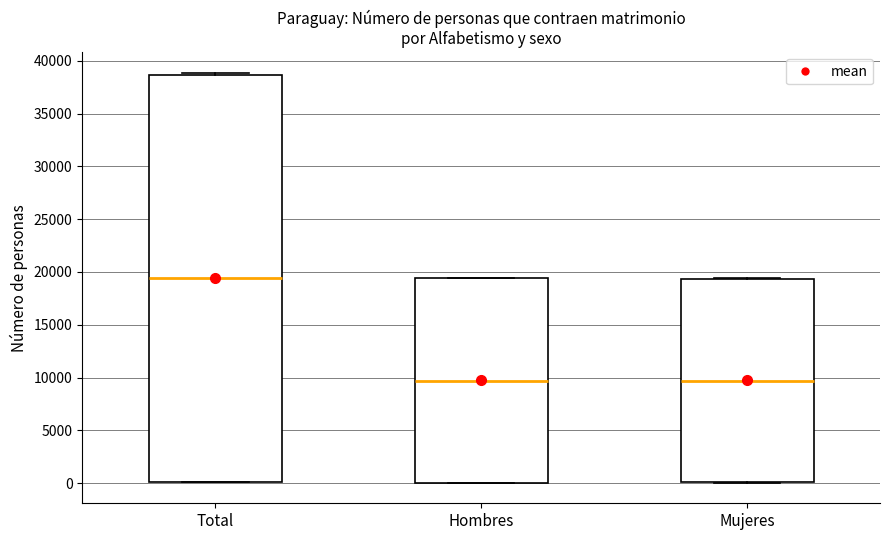

Reading left to right, read every box against the y-axis: the position of its median line, the range the box covers, and the ends of its whiskers. The values are not printed on the chart, so give them approximately, as read against the axis.

Total: median 19500, box 0 to 38500, whiskers 0 to 39000
Hombres: median 9500, box 0 to 19500, whiskers 0 to 19500
Mujeres: median 9500, box 0 to 19500, whiskers 0 to 19500